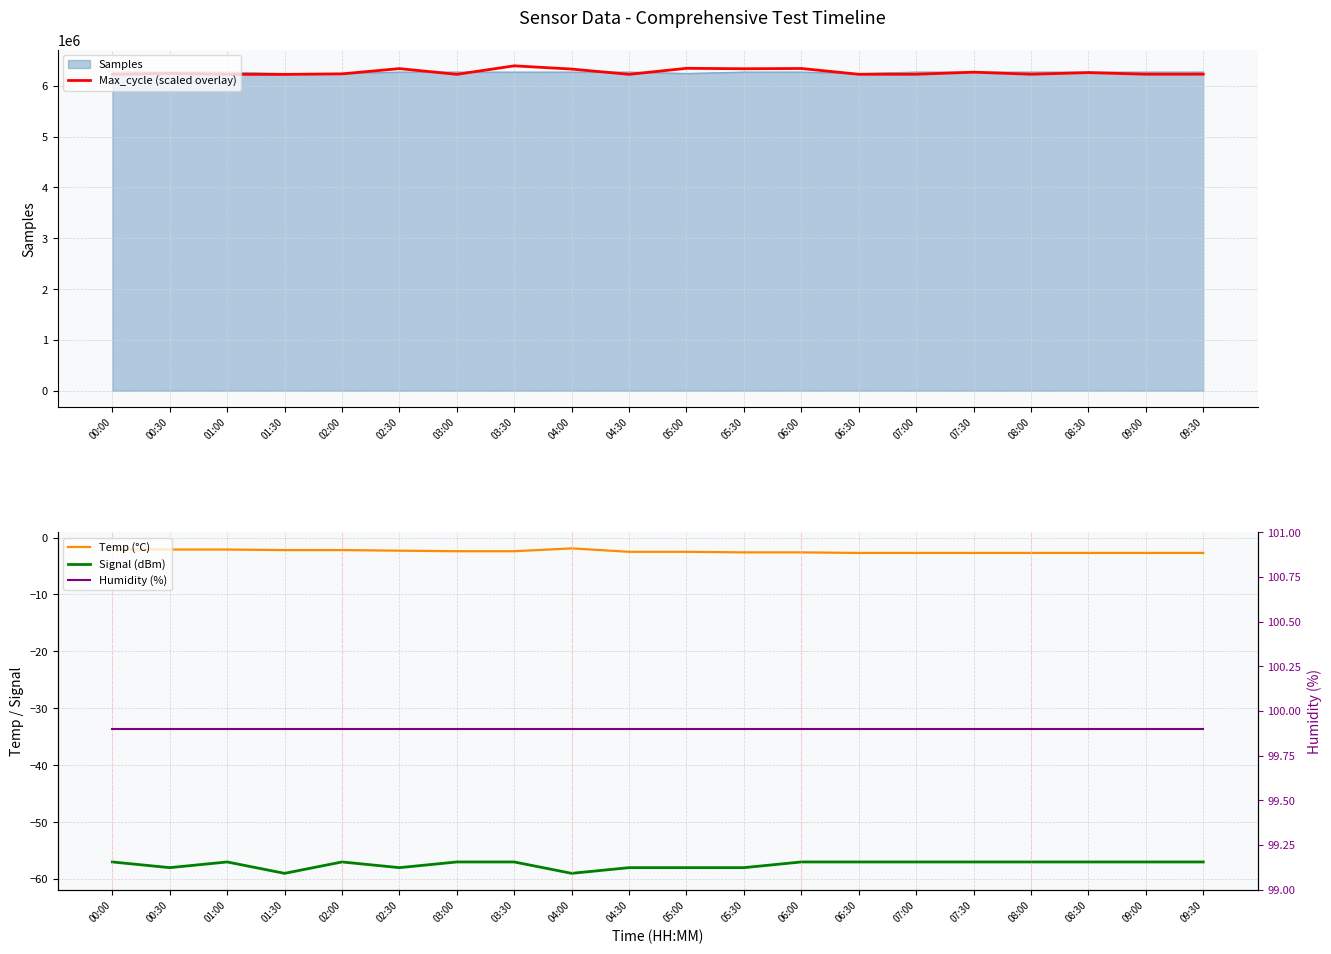

Count the number of data series in this chart.

4